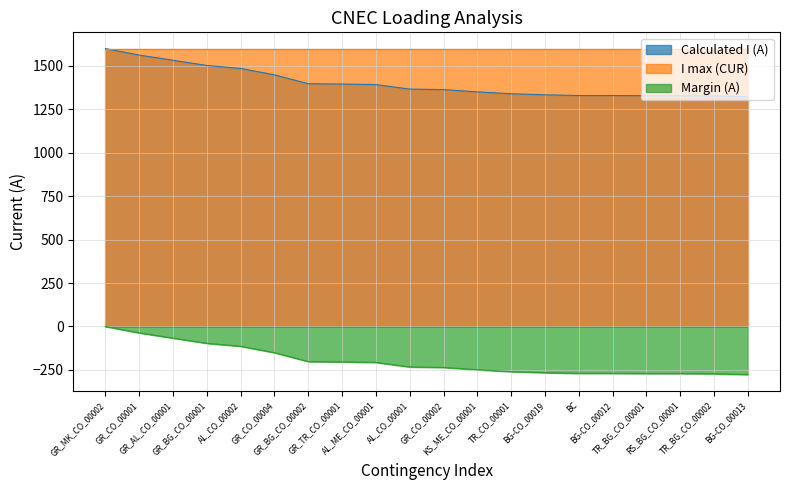

At how many categories does at least one series exceed 220?

20